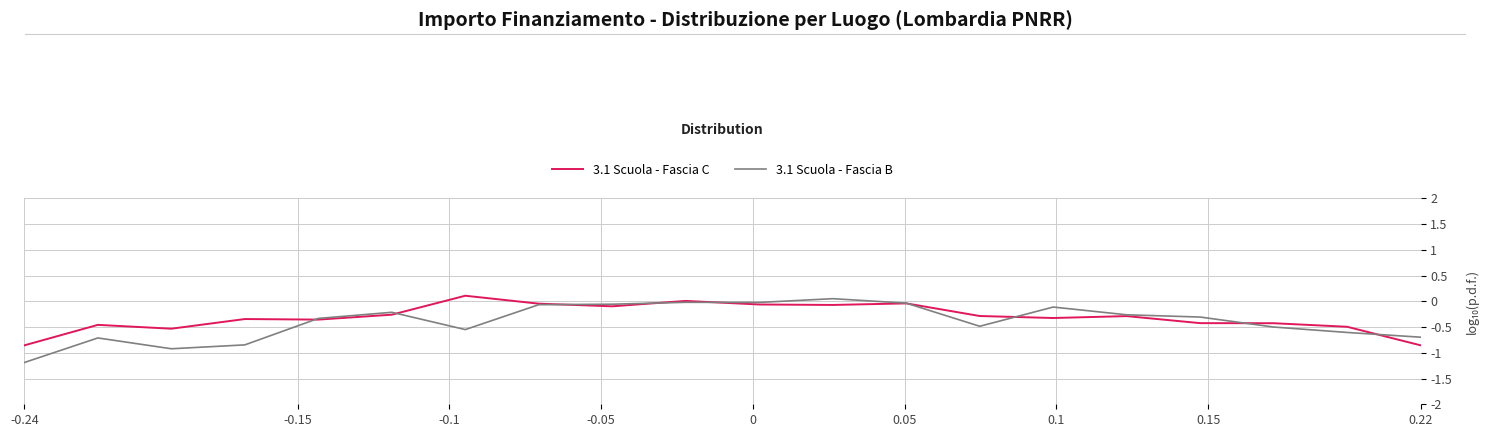

Which series has the widest spread of values?

3.1 Scuola - Fascia B